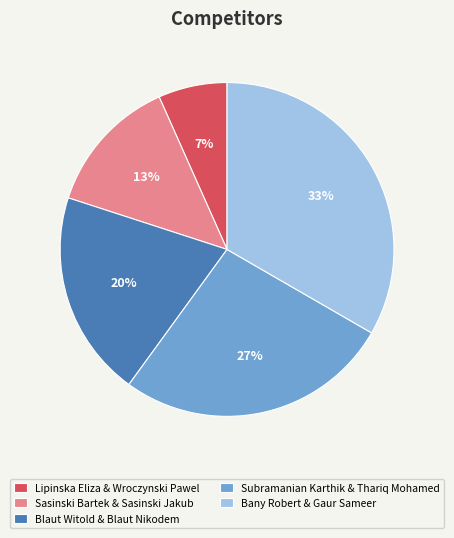

Which has a higher value, Sasinski Bartek & Sasinski Jakub or Bany Robert & Gaur Sameer?

Bany Robert & Gaur Sameer